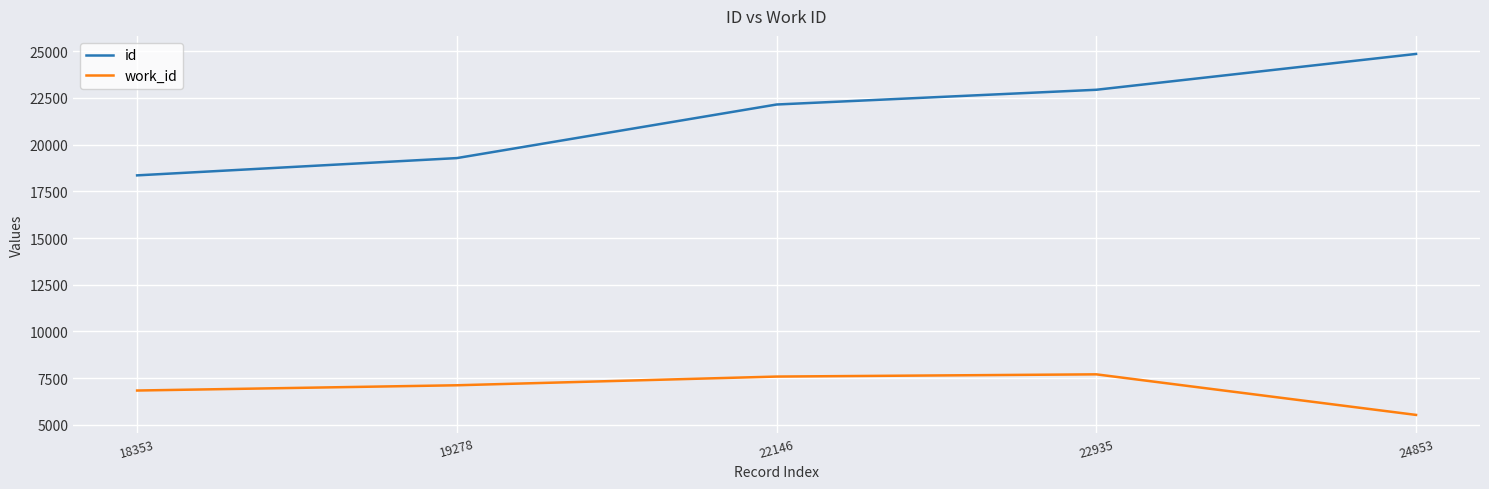

Is the value of work_id at 22146 greater than the value of id at 24853?

No